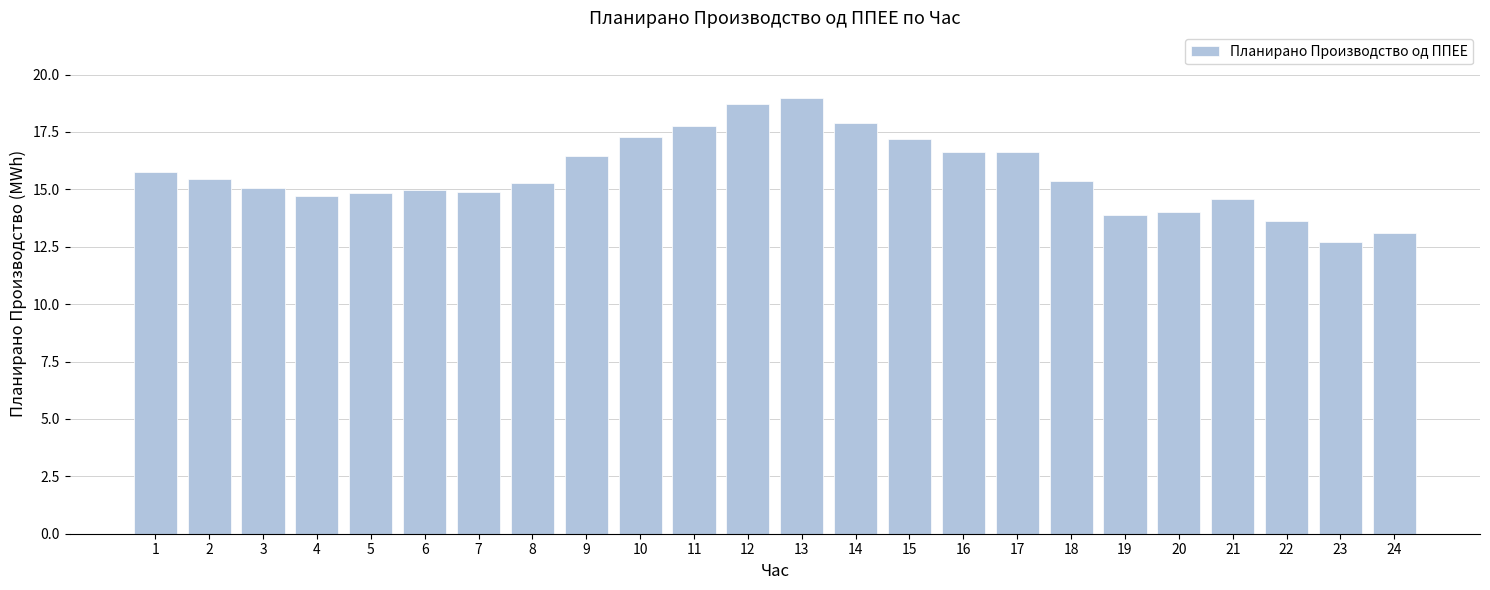

True or false: the data shows 15.1 at 3.

True